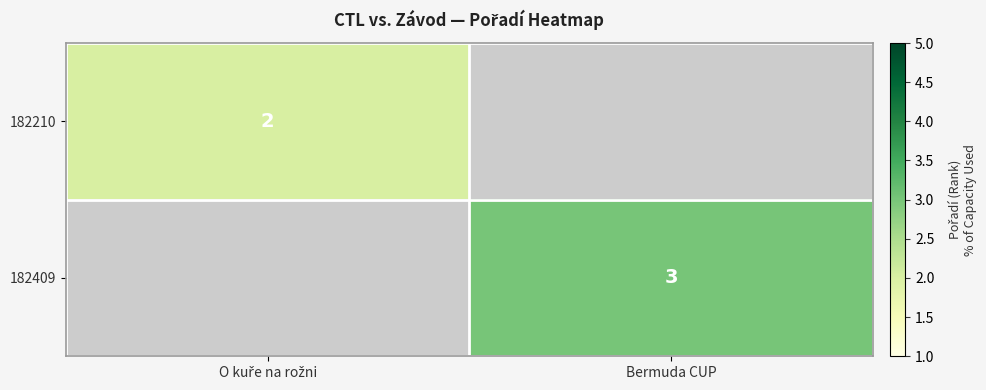

The value of 182409 at Bermuda CUP is 3. True or false?

True